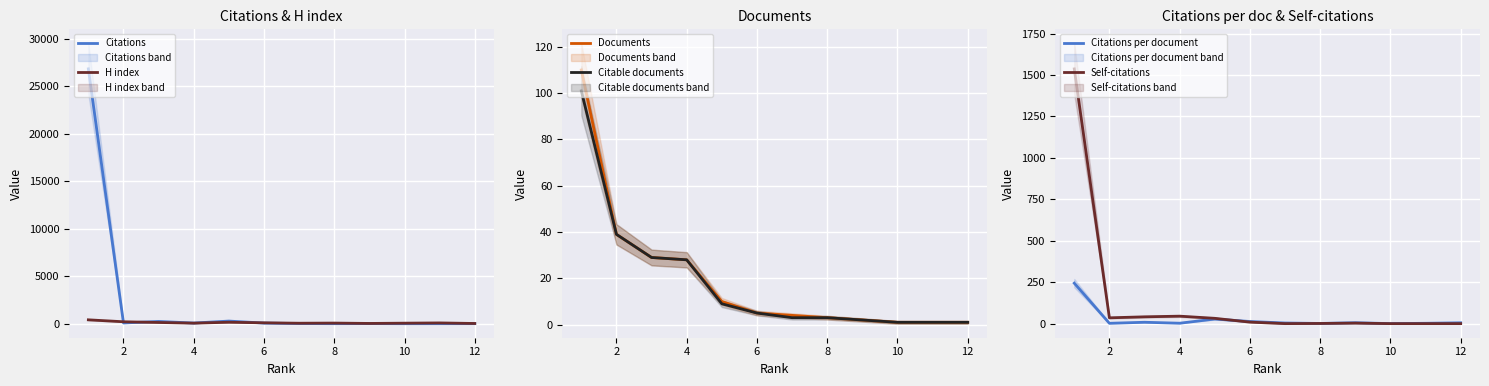

Rank the series by their maximum value, from lowest to highest.

Citable documents, Documents, Citations per document, H index, Self-citations, Citations